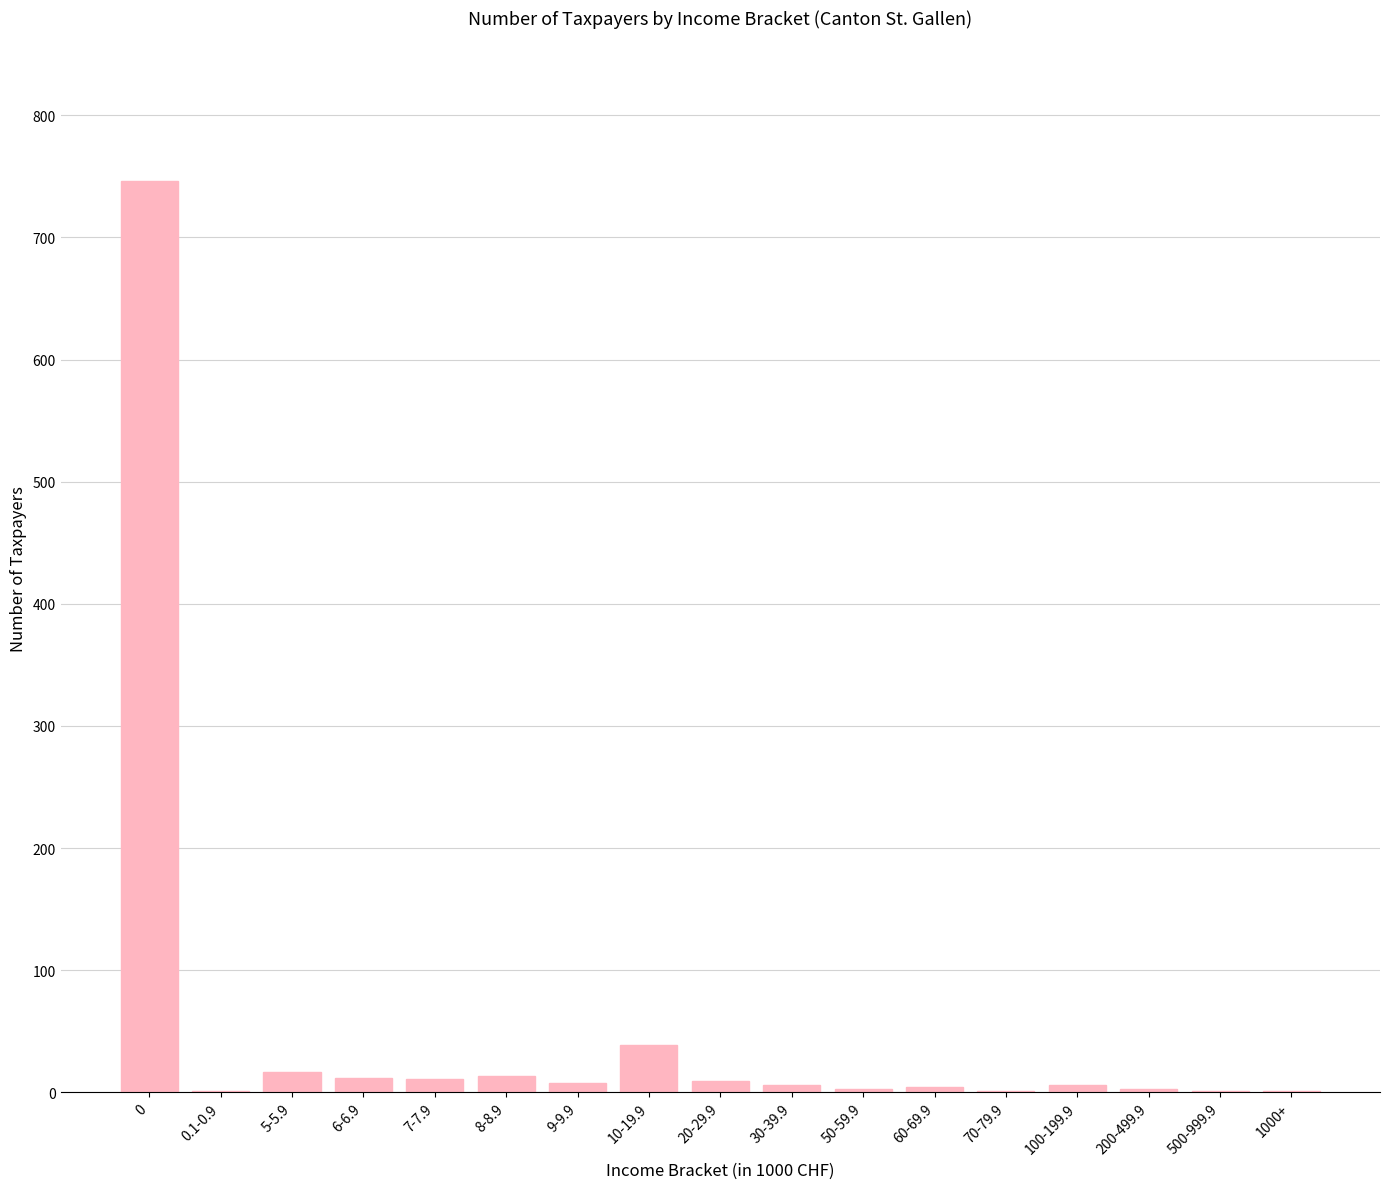

What is the change in value from 8-8.9 to 20-29.9?

-4